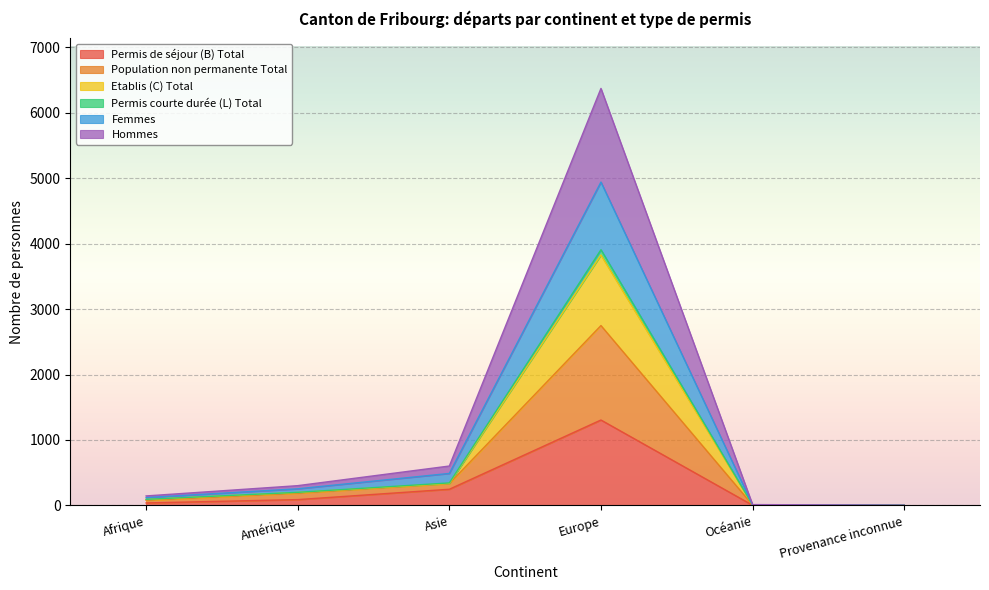

At which category is the sum across all series the highest?

Europe